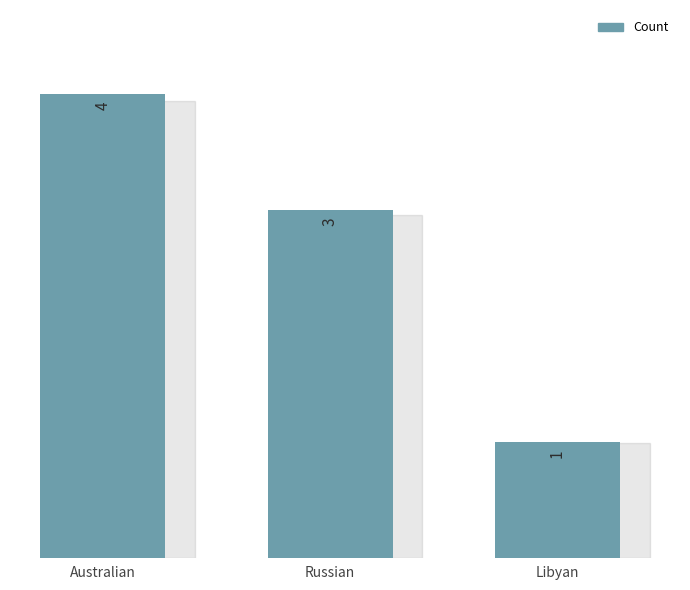

What is the minimum value shown in the chart?

1